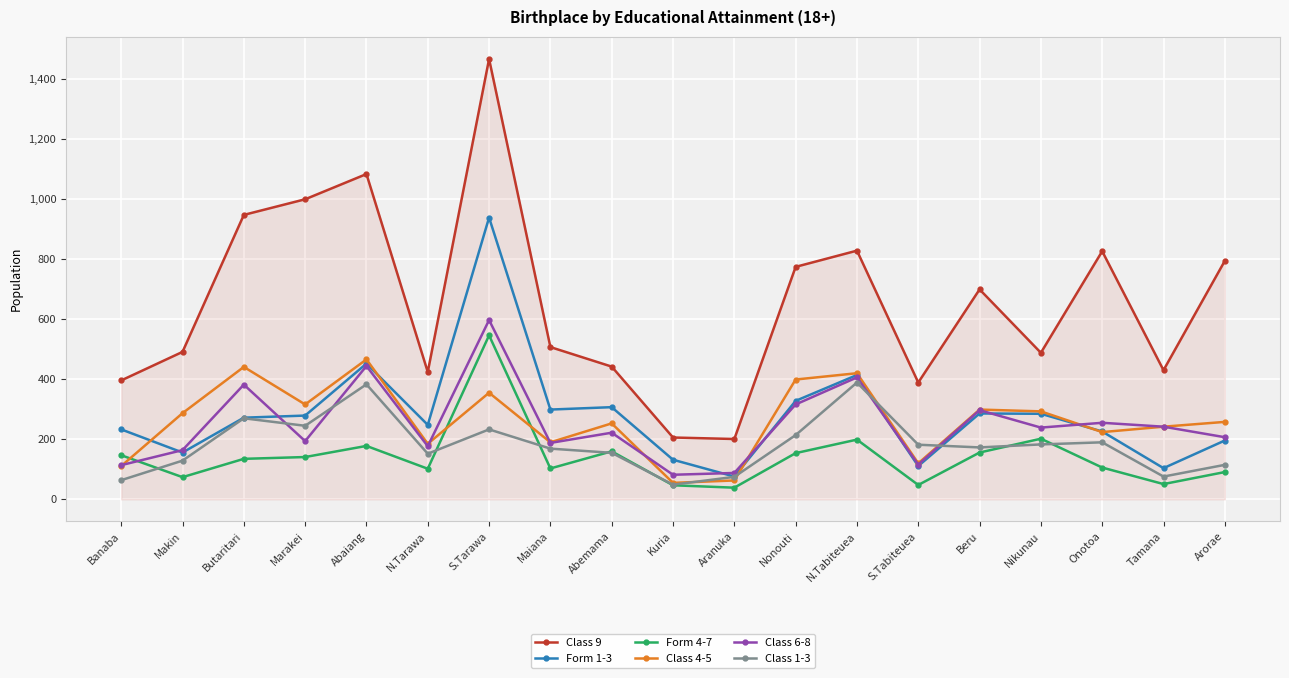

What is the value of the Class 1-3 point at the 12th from the left?

214